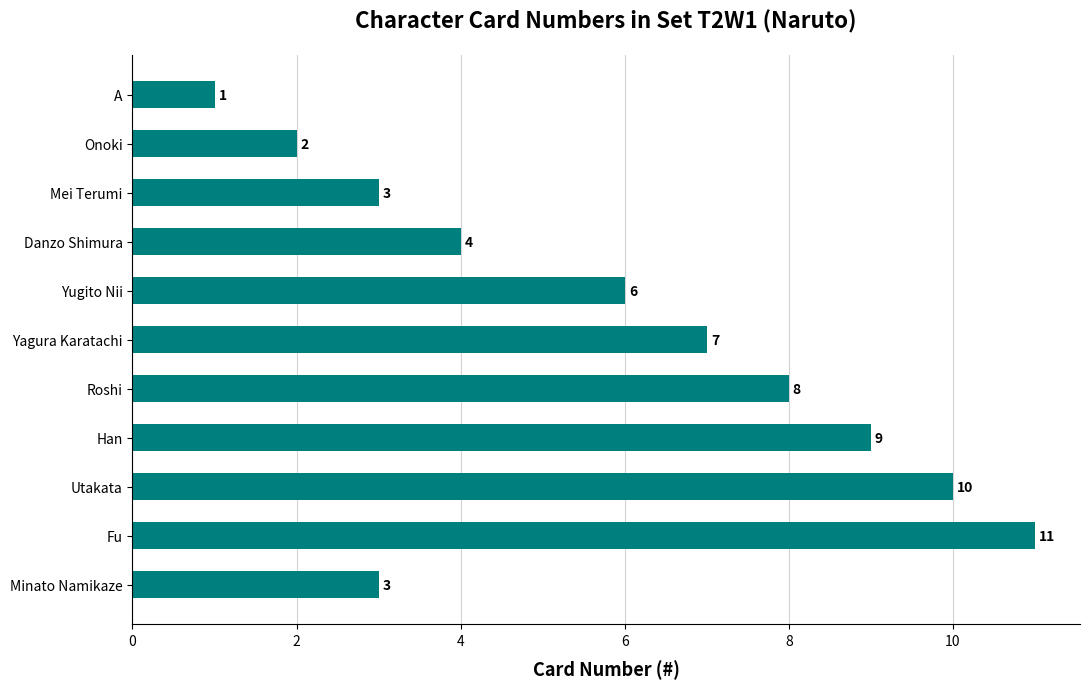

What is the smallest value displayed?

1